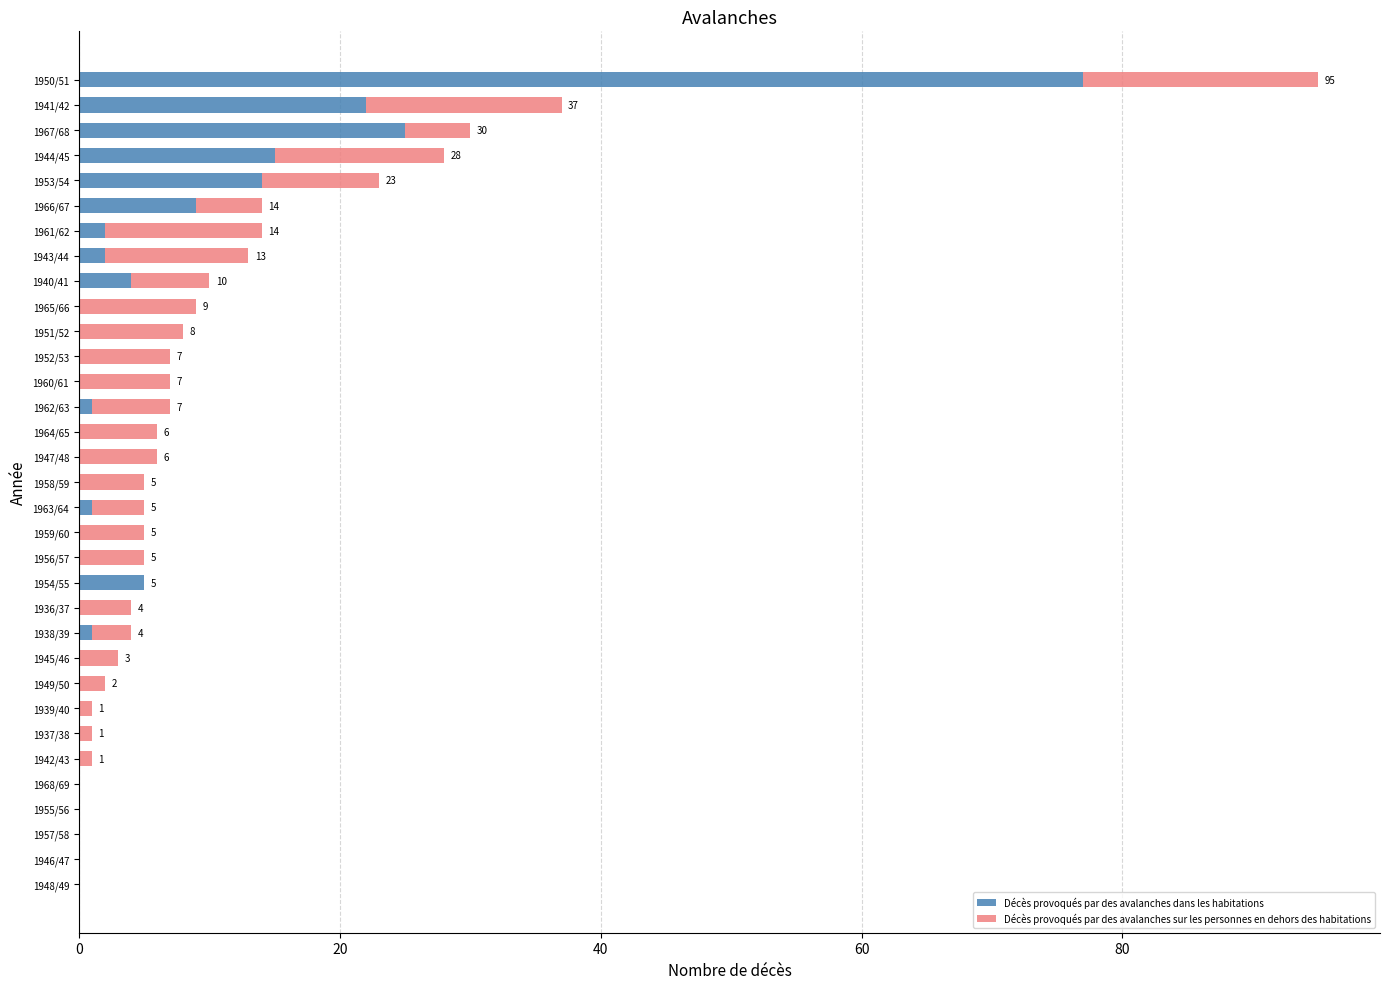

Count the number of data series in this chart.

2